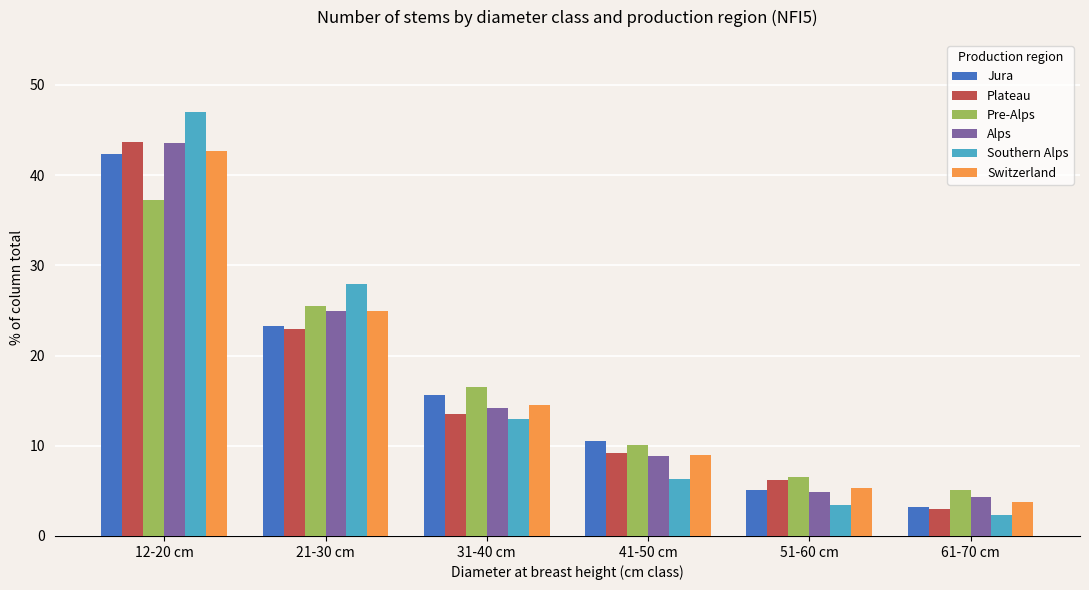

Does the chart contain any negative values?

No